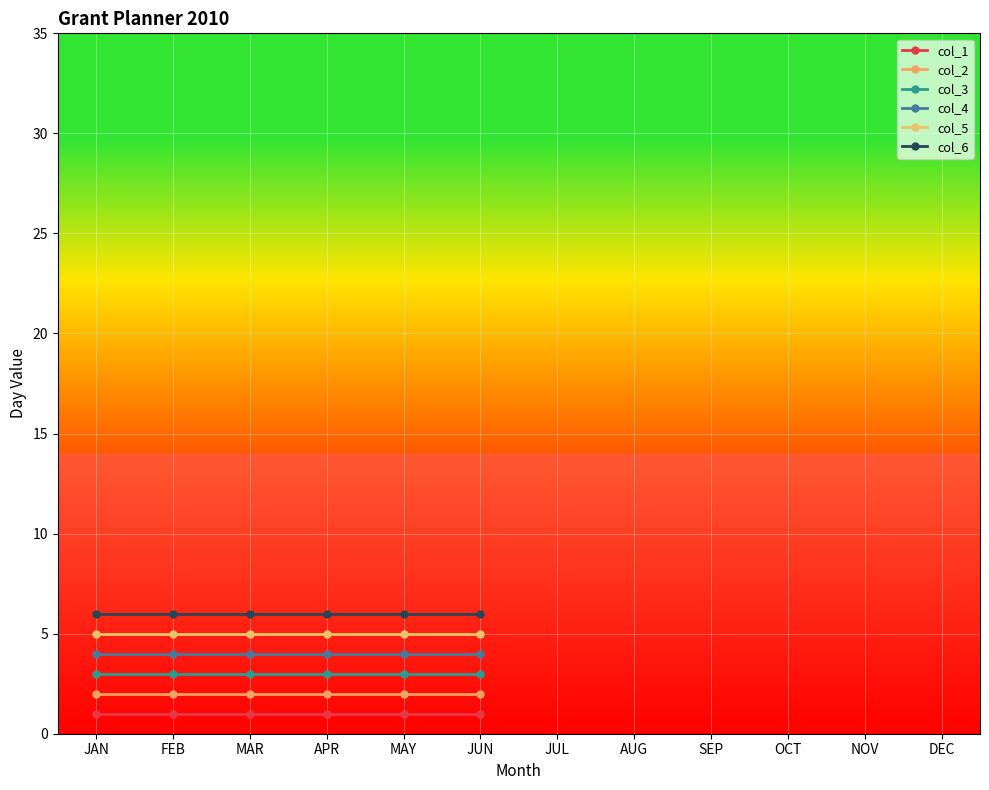

True or false: col_6 and col_1 intersect in this chart.

False